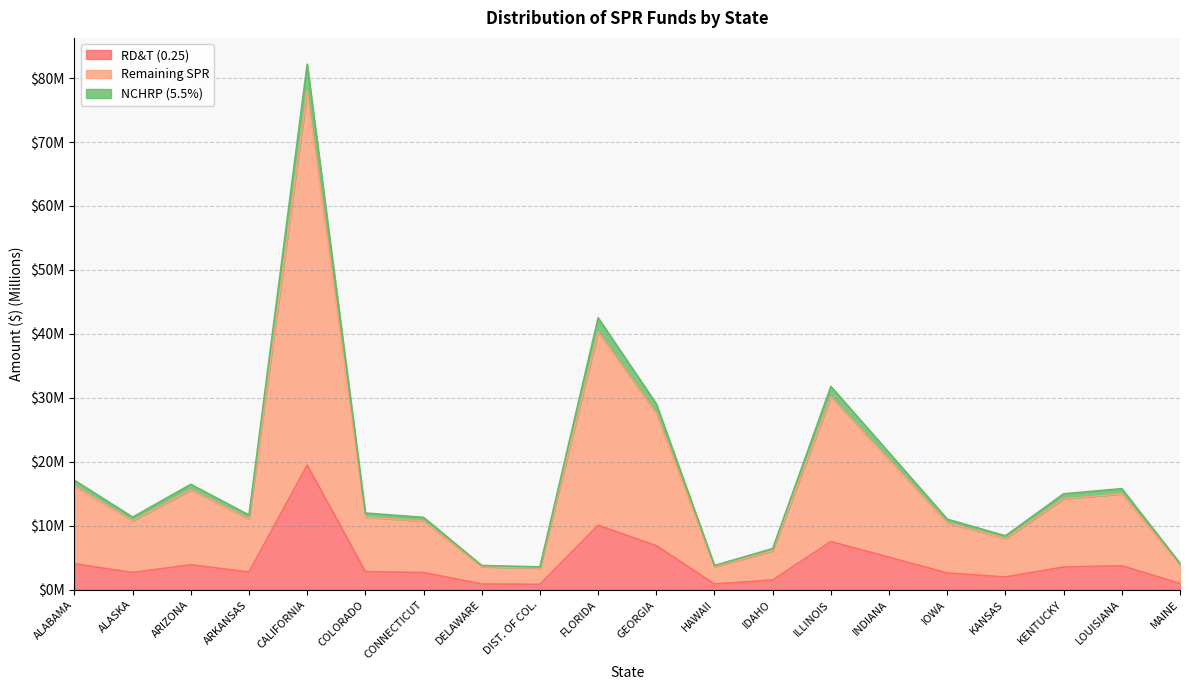

Does the chart display data point markers on the line(s)?

No